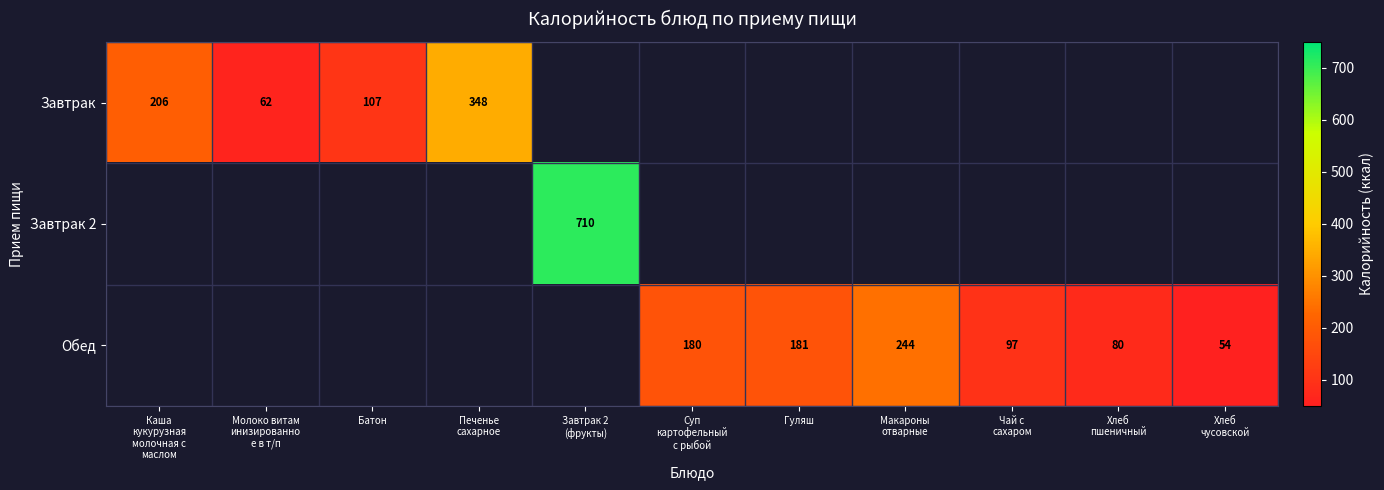

Count the number of data series in this chart.

3